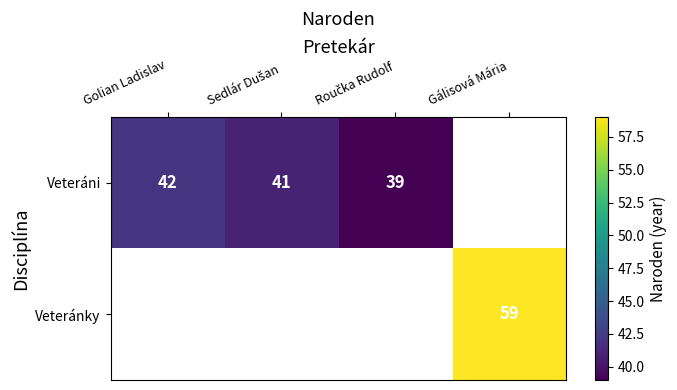

How many positive values does the Veteráni series have?

3